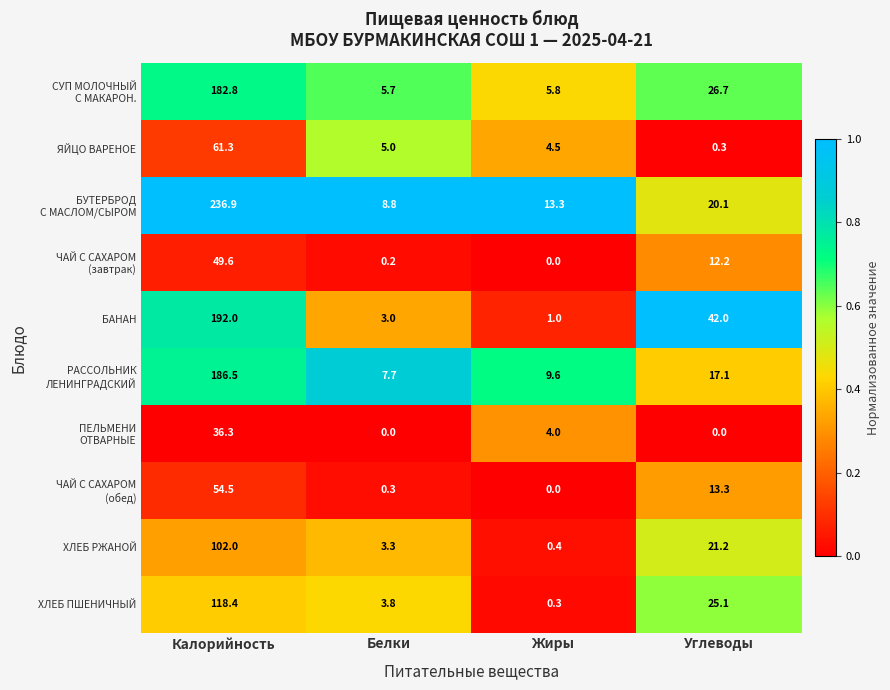

What value does the ХЛЕБ РЖАНОЙ series have at Жиры?

0.4